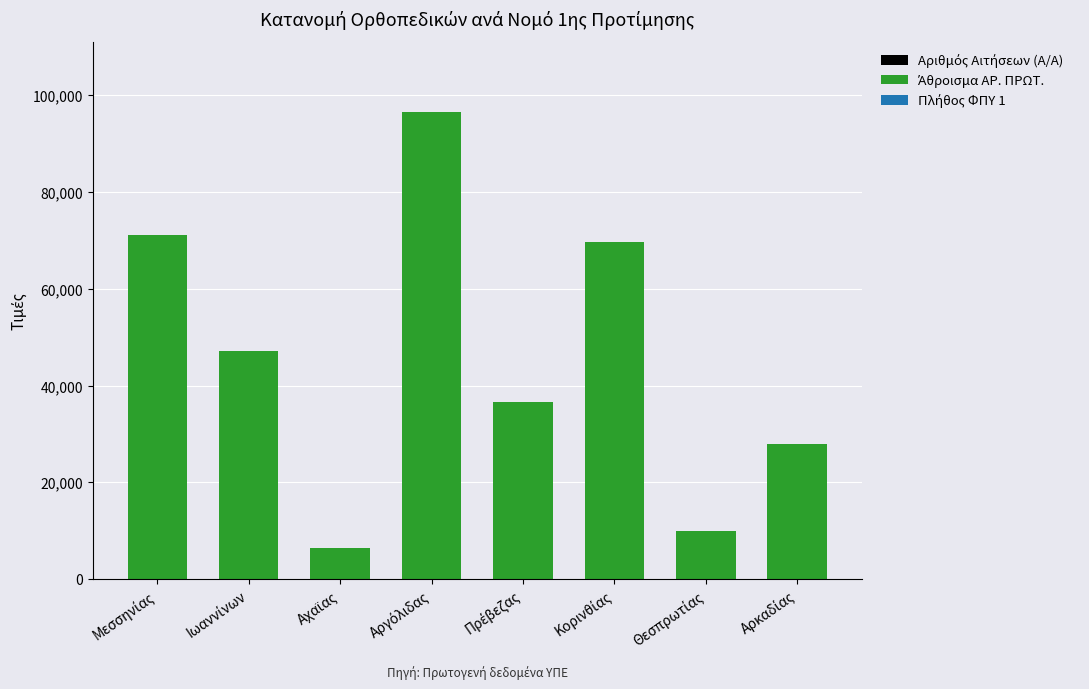

Count the number of categories in the chart.

8